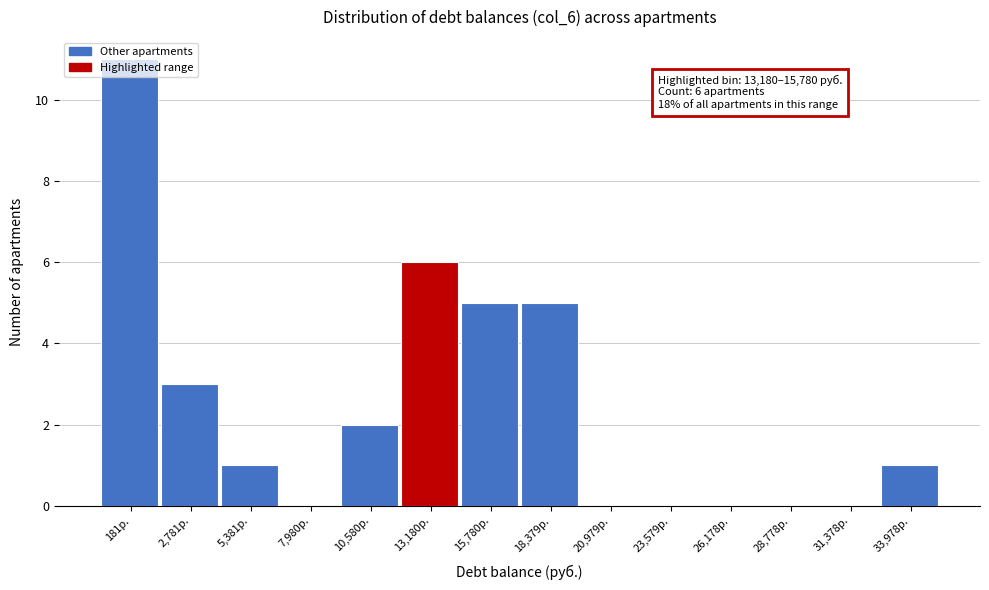

What is the change in value from 5,381р. to 13,180р.?

+5